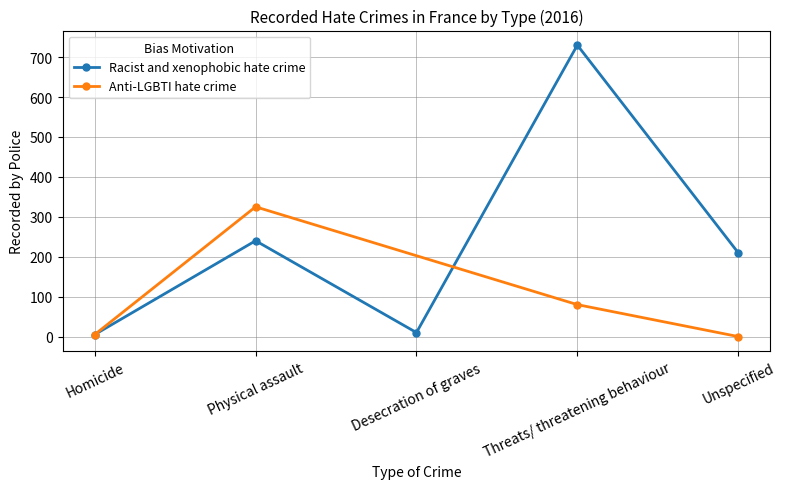

The chart shows a value of 5 at Homicide. True or false?

True